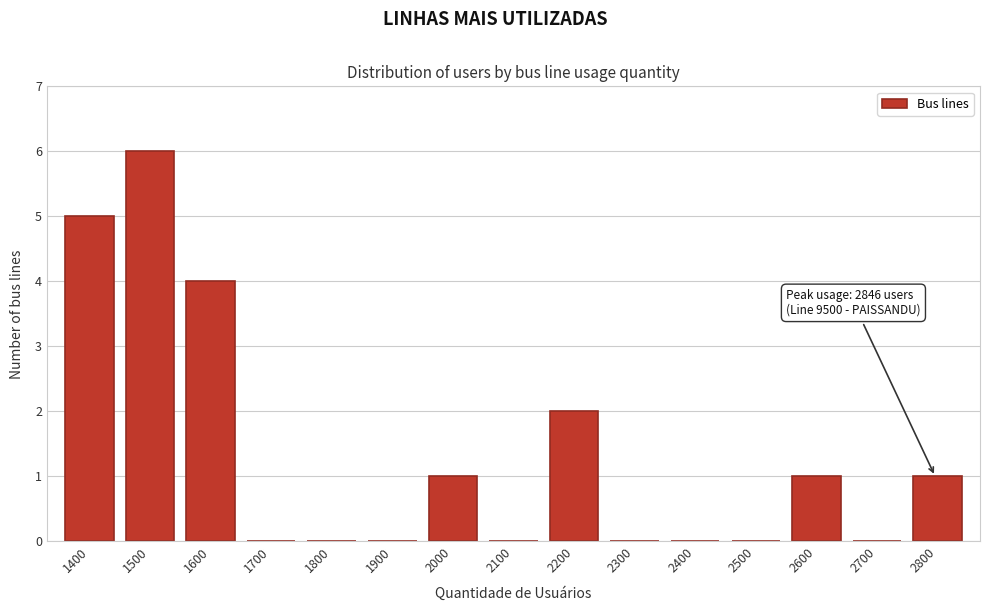

Reading left to right, what are all the values shown in this chart?

1400=5	1500=6	1600=4	1700=0	1800=0	1900=0	2000=1	2100=0	2200=2	2300=0	2400=0	2500=0	2600=1	2700=0	2800=1